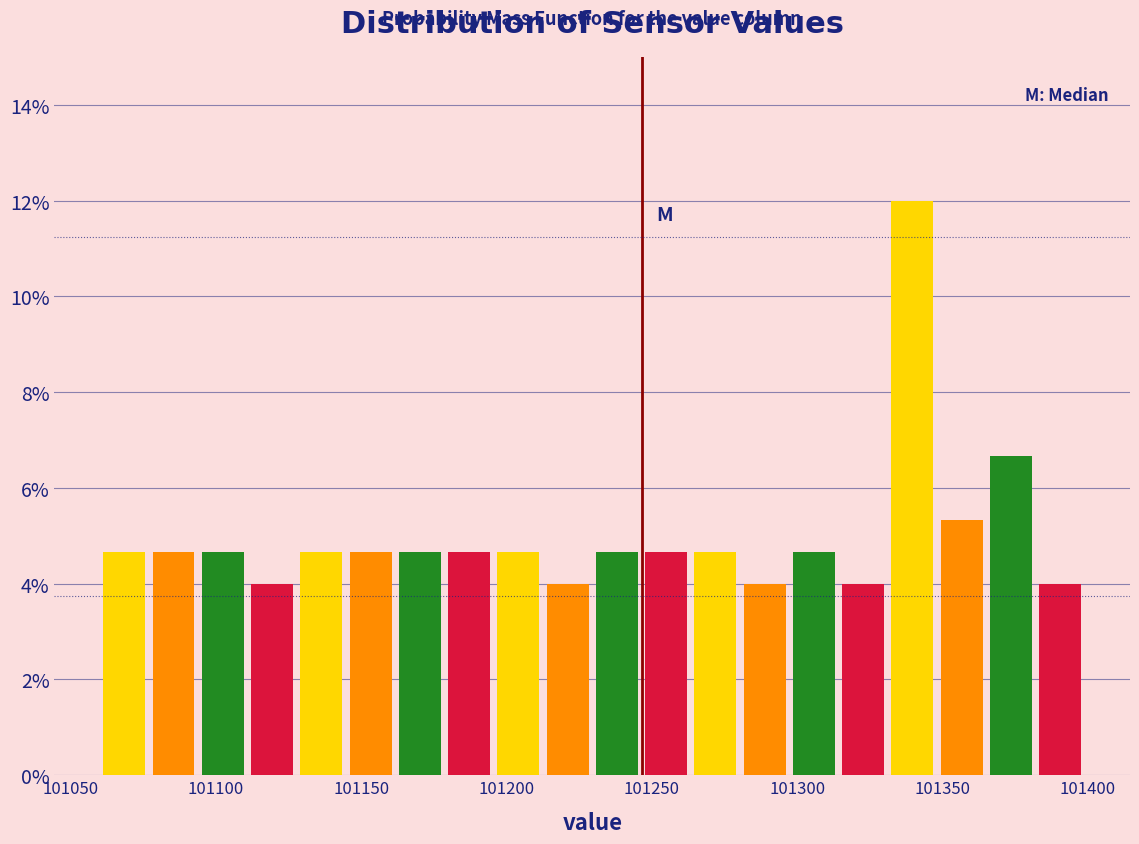

Read against the x-axis, roughly where is the centre of the tallest bar?

101340